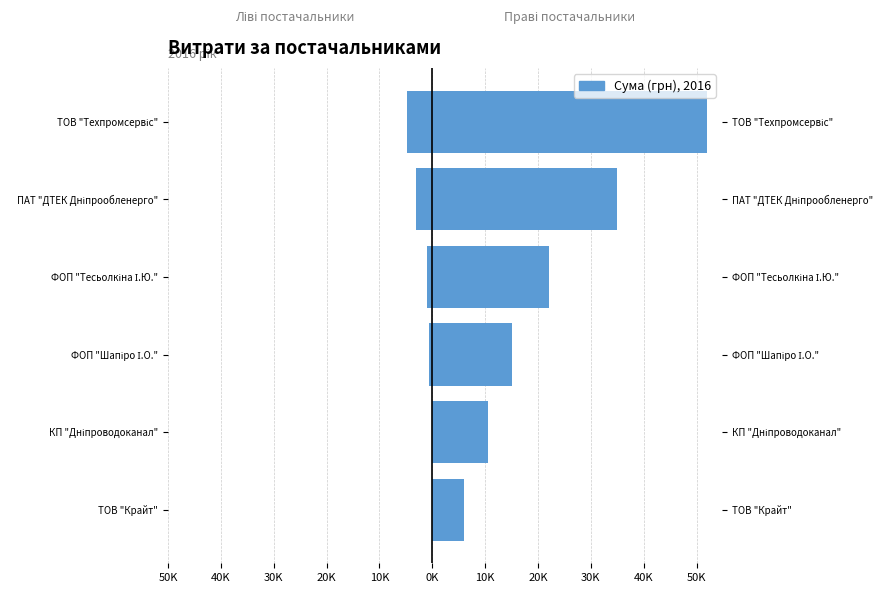

Reading left to right, extract all data points from this chart.

Витрати (ліво): 0.0	-135.0	-609.0	-1030.0	-3000.0	-4695.0
Витрати (право): 6017.0	10497.7	15066.4	22040.2	34932.6	51980.0